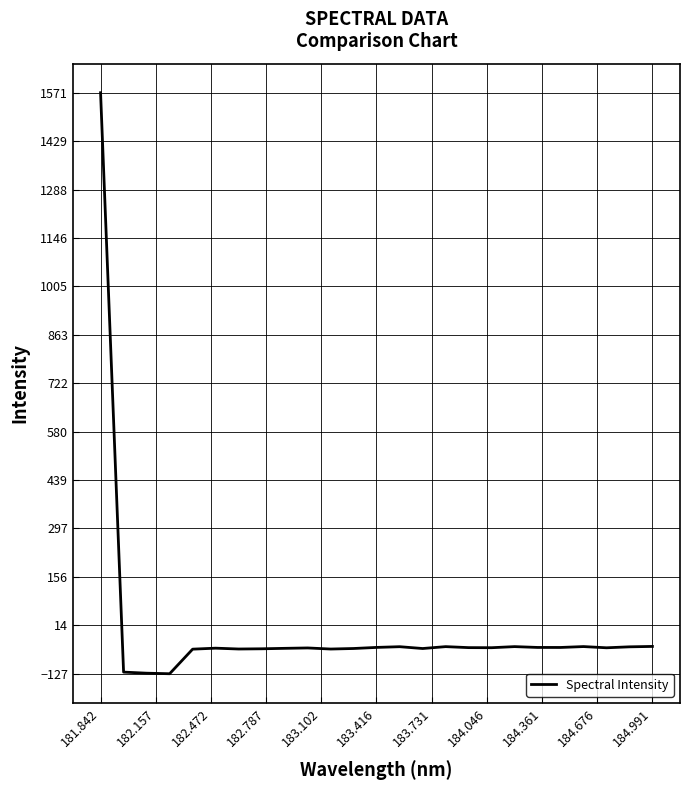

What is the greatest value displayed?

1570.6